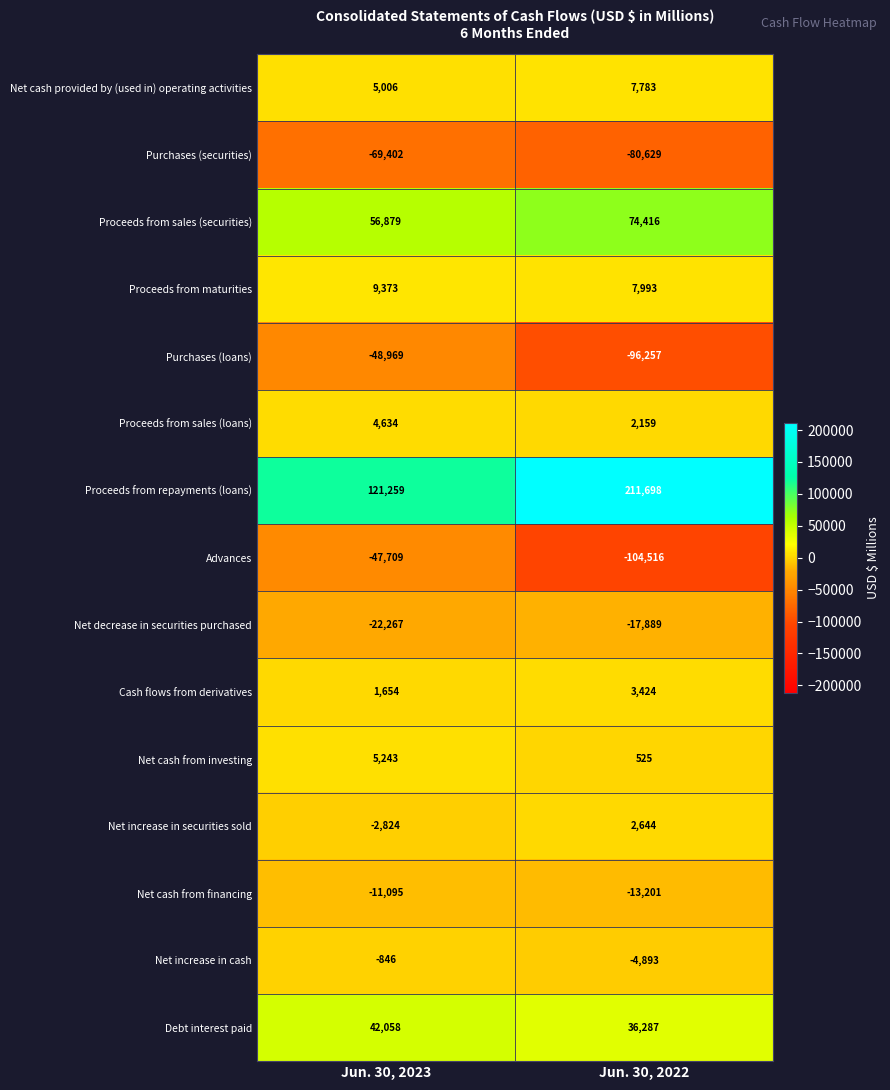

How many data points does each series have?

2